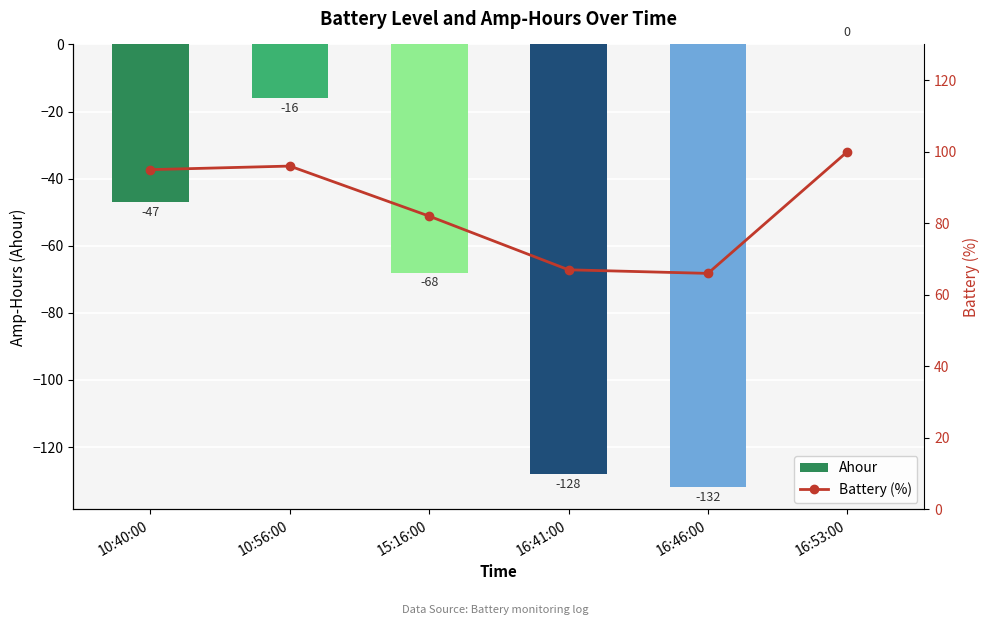

At which category does the chart reach its minimum across all series?

16:46:00